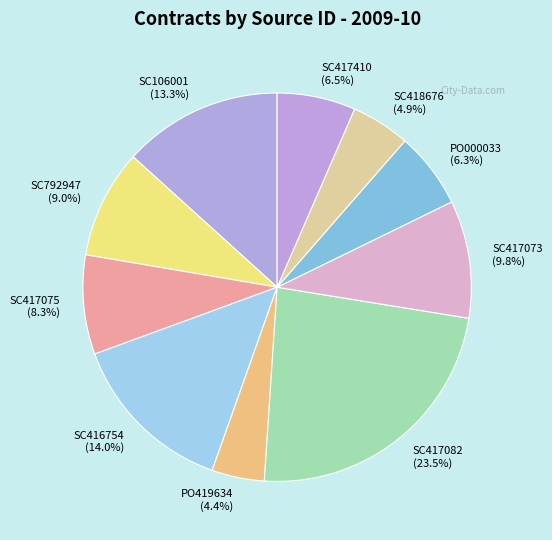

How many segments does this pie chart have?

10